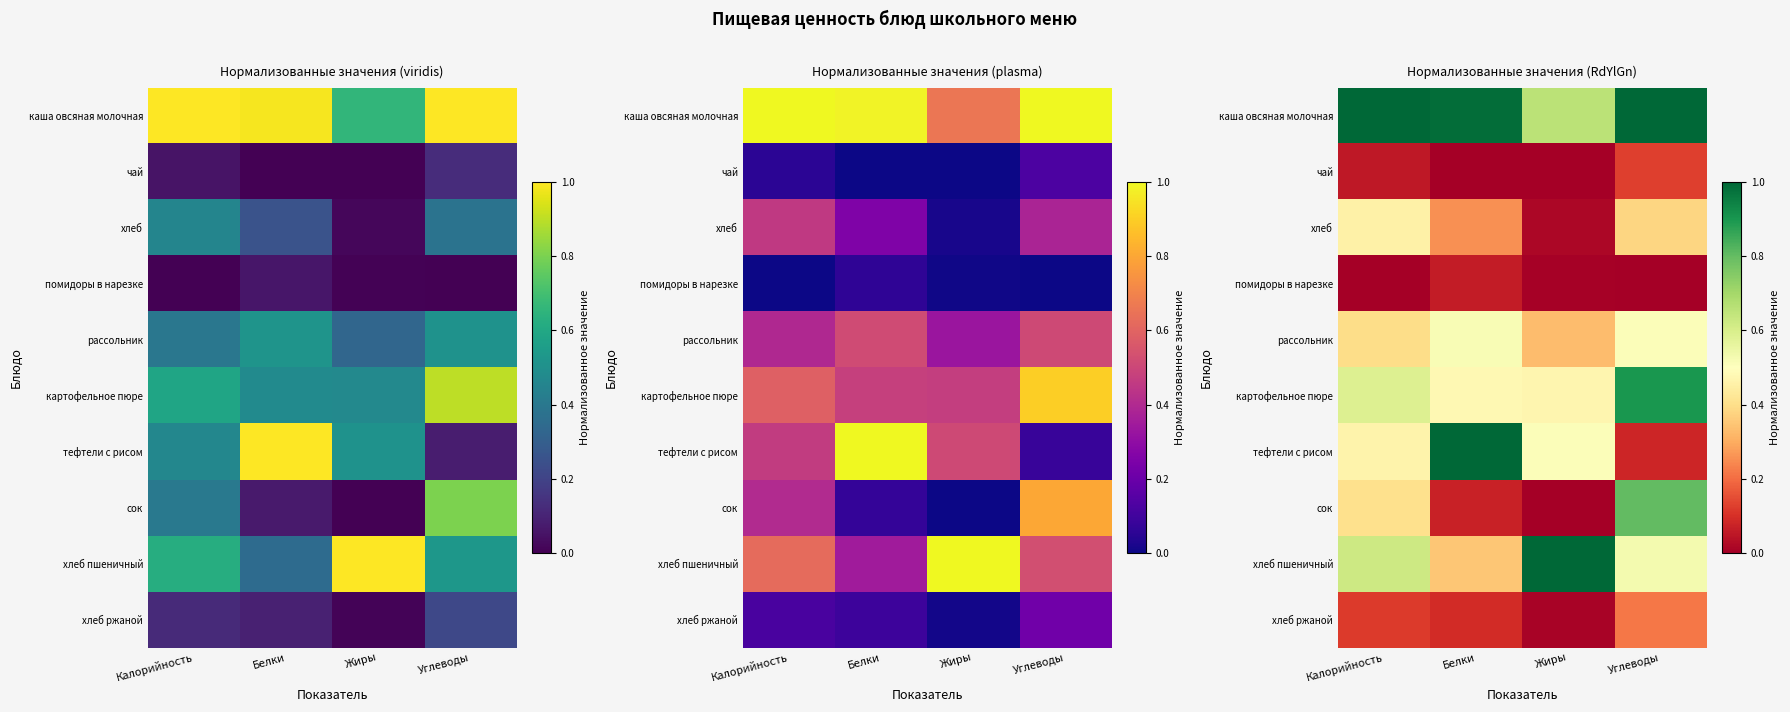

What is the sum of the хлеб values at Углеводы and Белки?

0.6